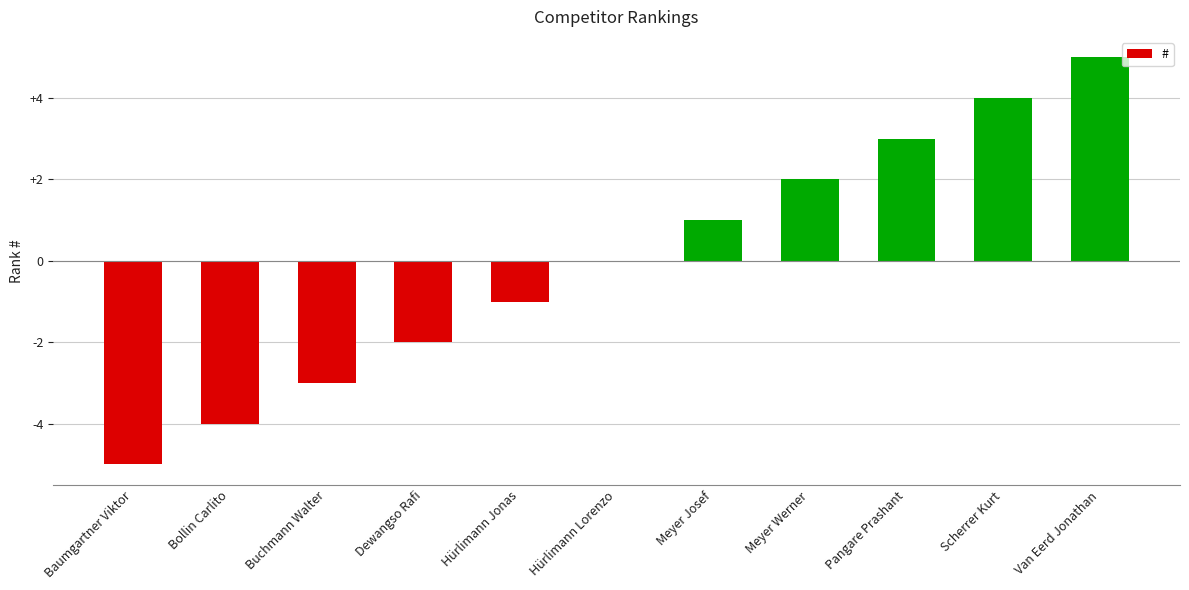

What is the sum of the values at Van Eerd Jonathan and Hürlimann Jonas?

4